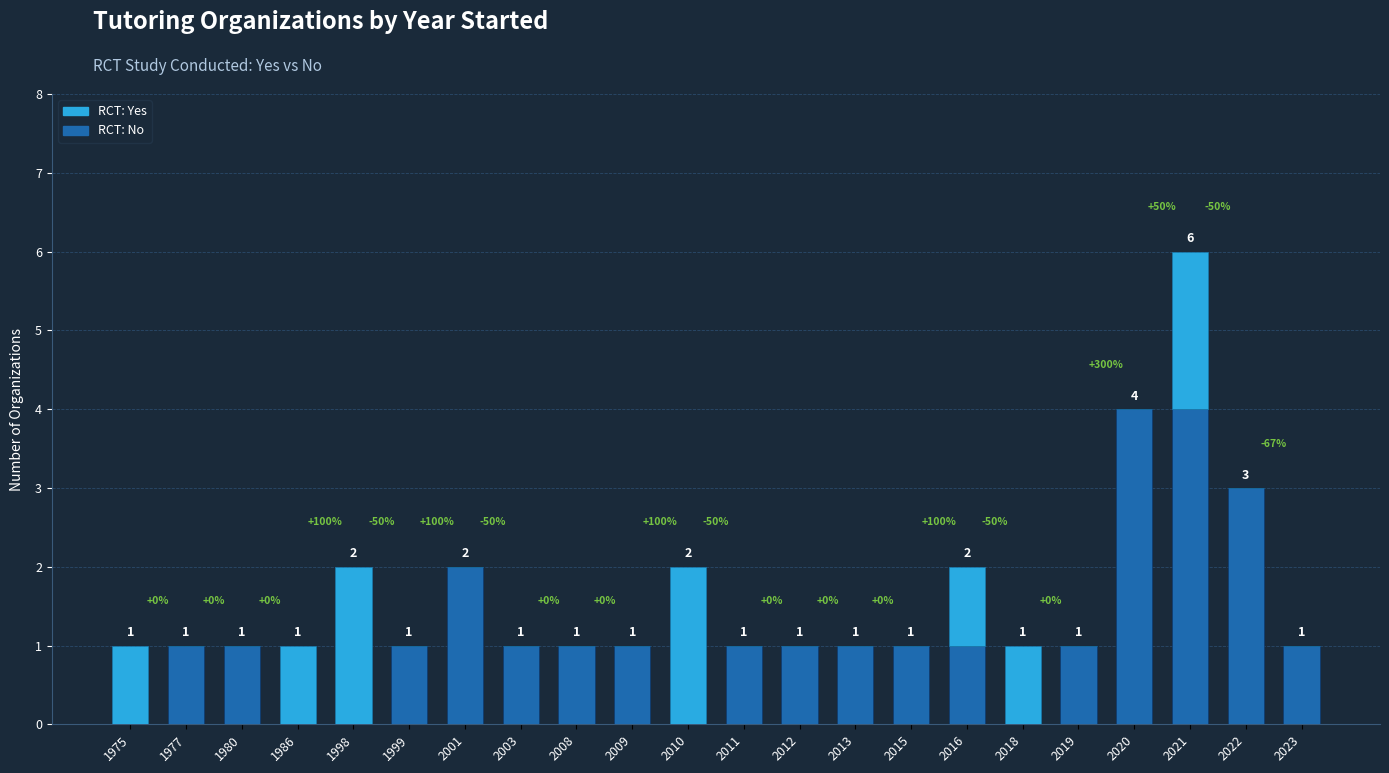

Reading left to right, transcribe the values for RCT: No.

1975=0	1977=1	1980=1	1986=0	1998=0	1999=1	2001=2	2003=1	2008=1	2009=1	2010=0	2011=1	2012=1	2013=1	2015=1	2016=1	2018=0	2019=1	2020=4	2021=4	2022=3	2023=1